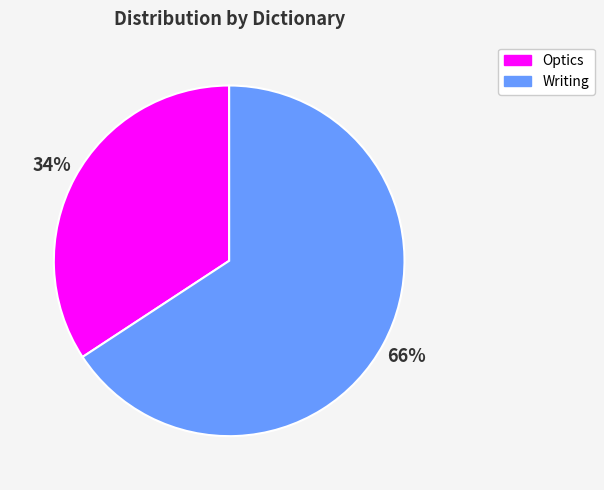

Is it true that Writing is 57% of the pie?

False